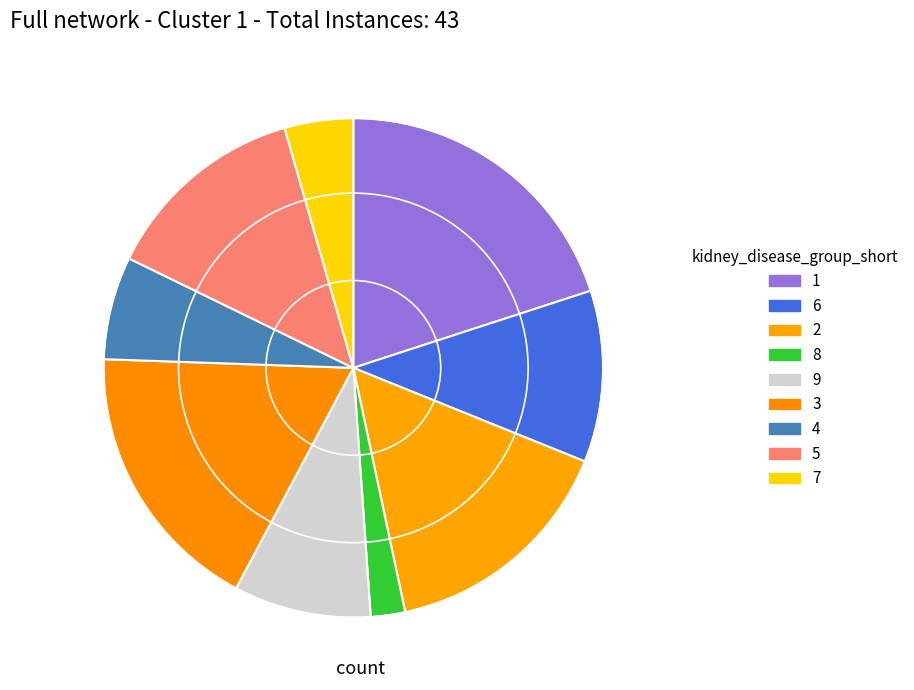

How many segments does this pie chart have?

9